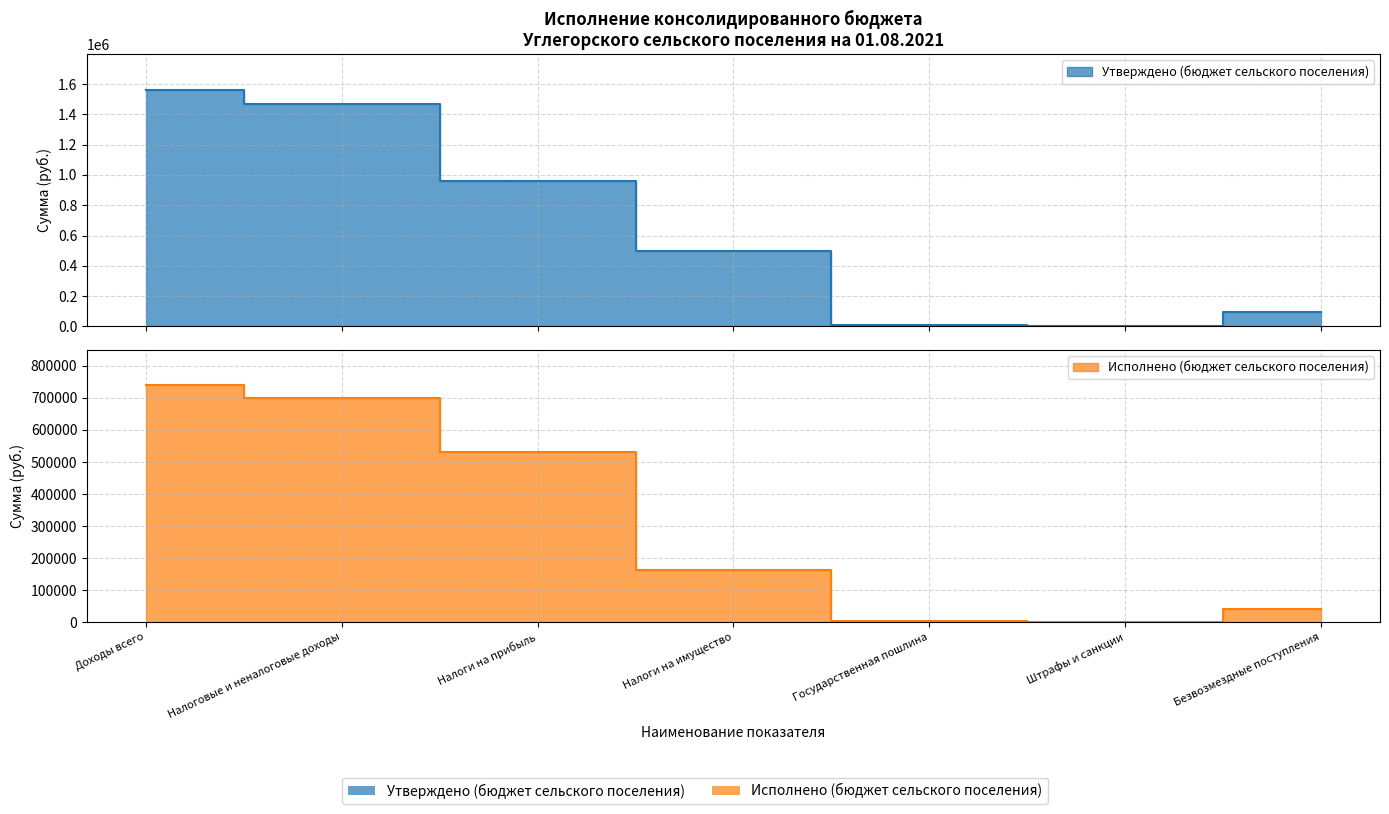

How many series are shown in this chart?

2